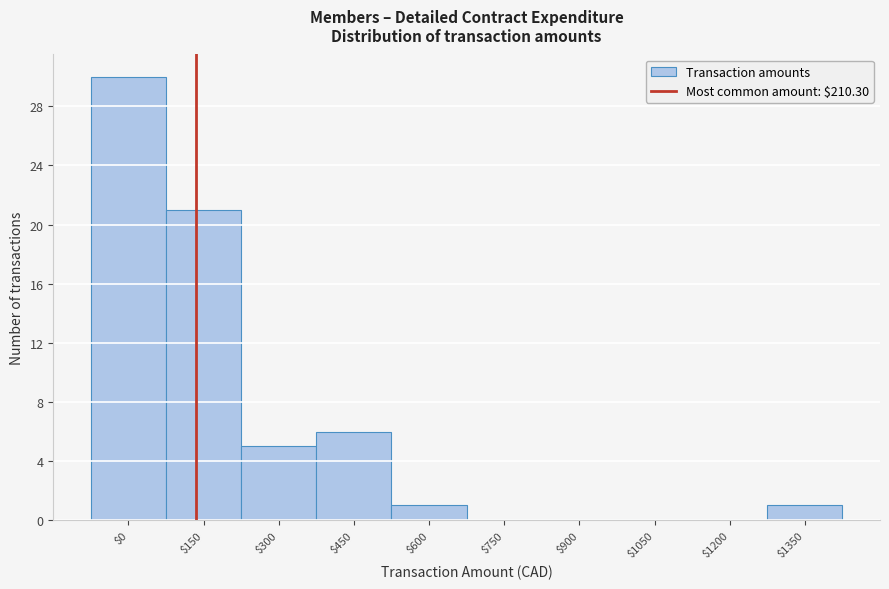

At which category does the chart reach its peak across all series?

$0